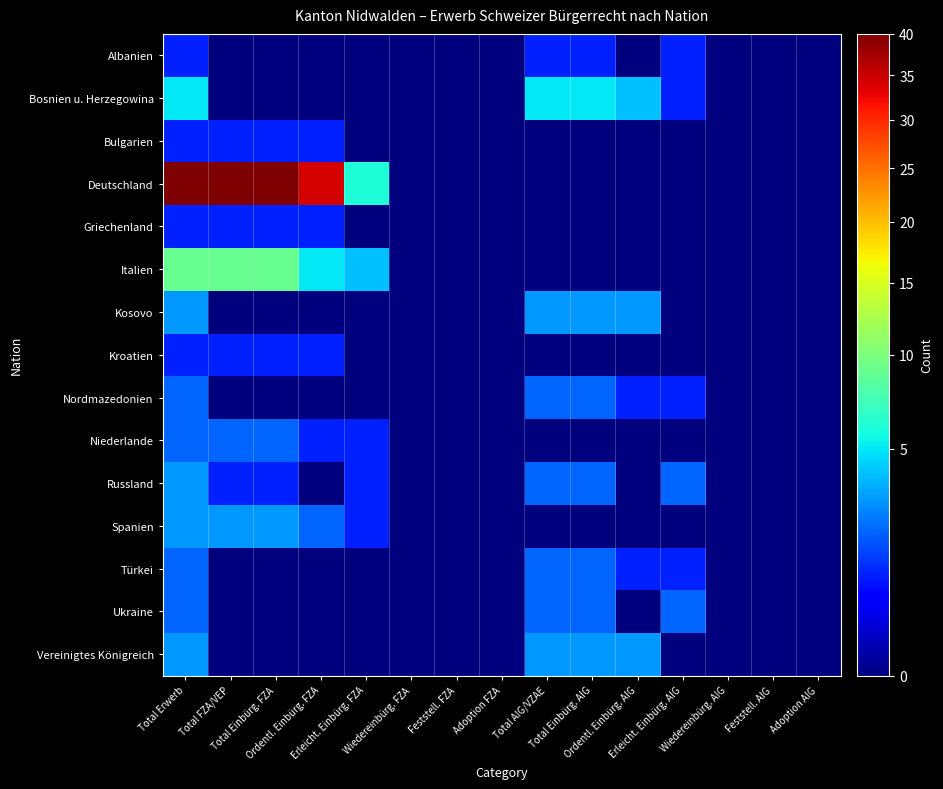

What is the spread (max minus min) of values at Total Einbürg. AIG?

5